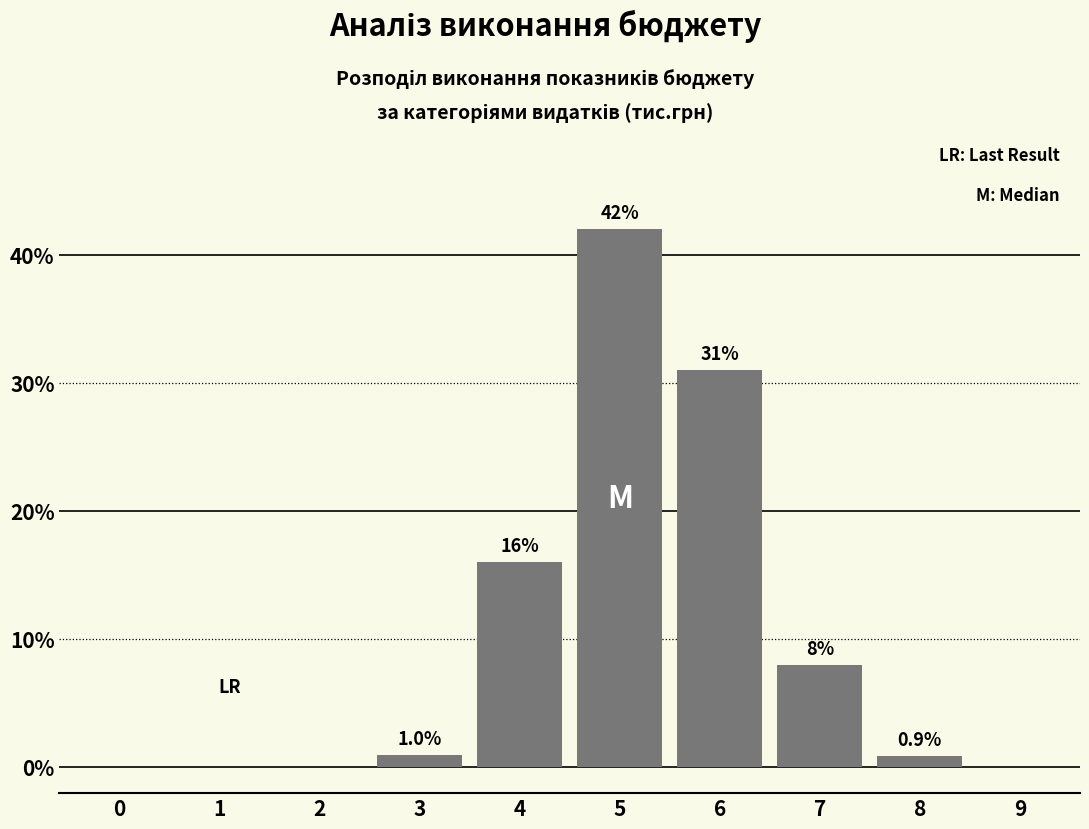

Reading right to left, transcribe all the data shown in this chart.

9=0.0	8=0.9	7=8.0	6=31.0	5=42.0	4=16.0	3=1.0	2=0.0	1=0.0	0=0.0